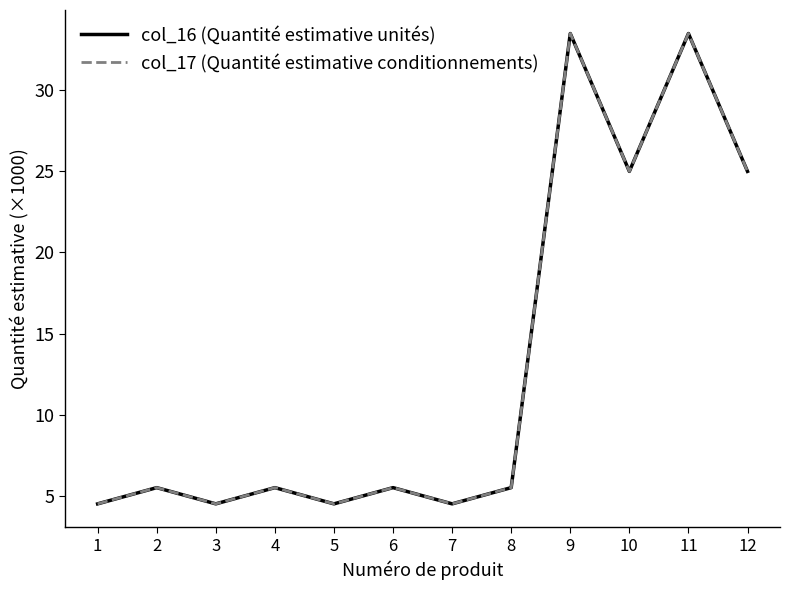

What is the difference between the maximum and second lowest values in the col_16 (Quantité estimative unités) series?

29.0